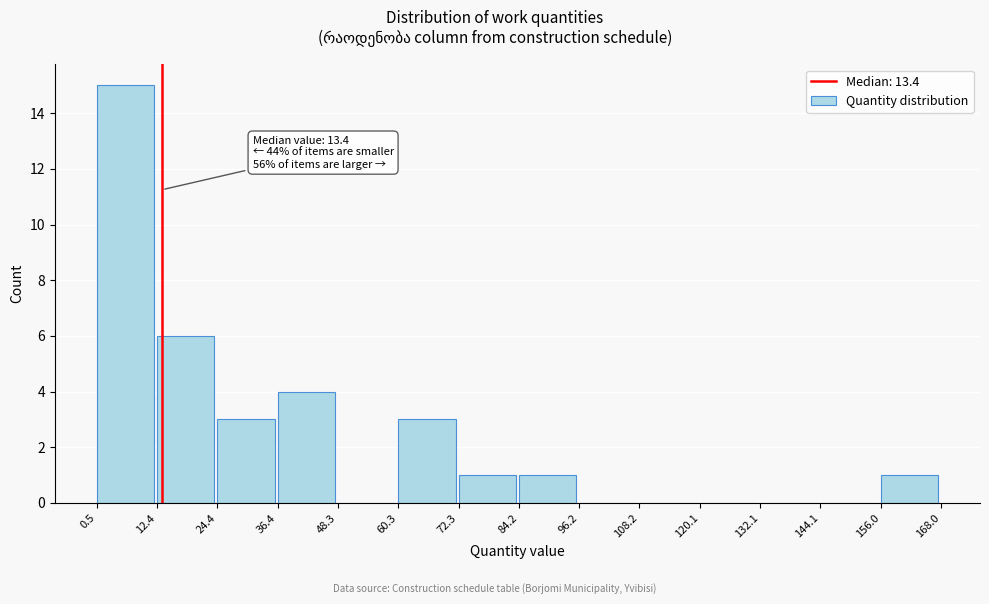

Which range on the x-axis has the tallest bar?

0.5 to 12.4